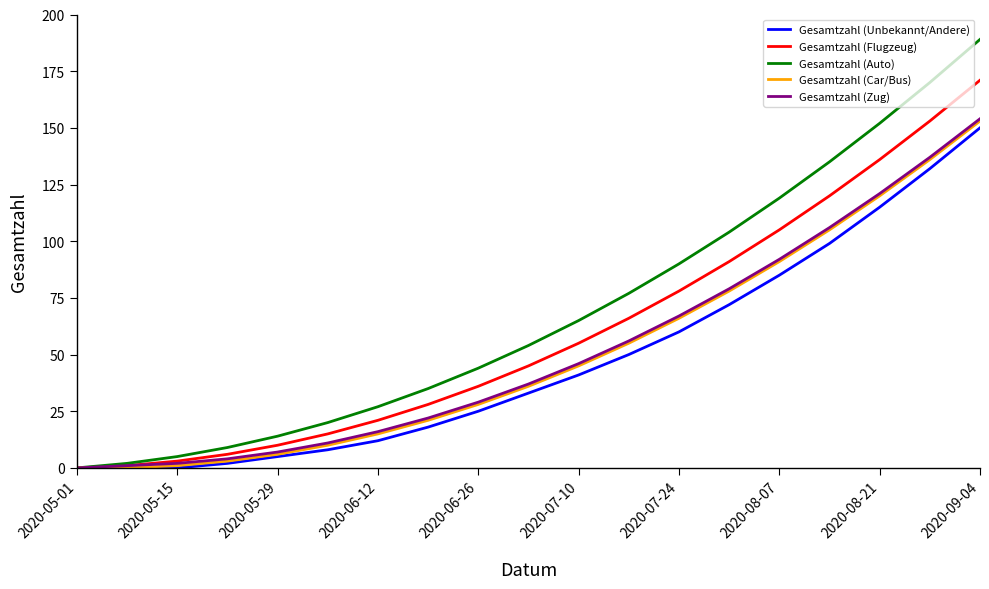

Which series has the largest total across all categories?

Gesamtzahl (Auto)